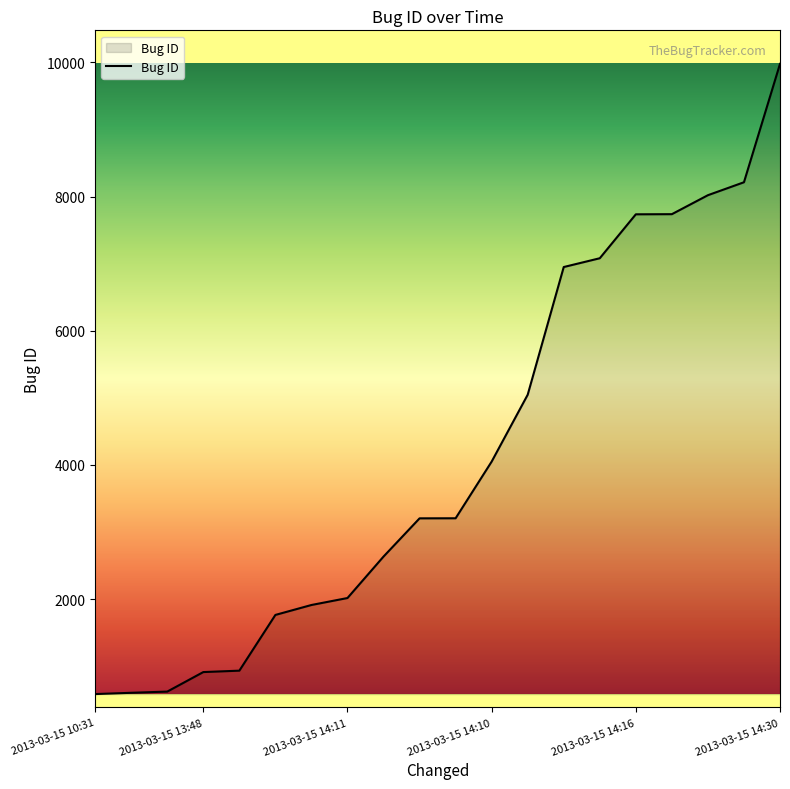

How many lines are shown in the chart?

1